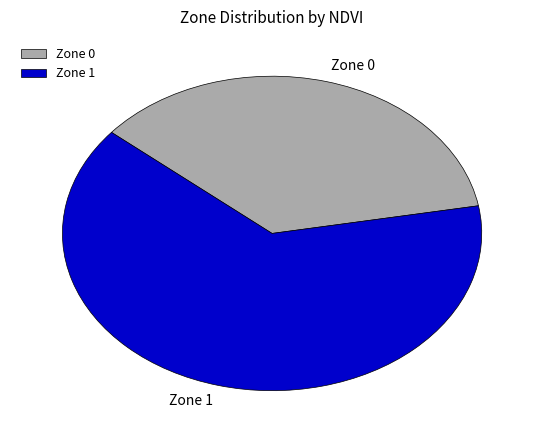

The Zone 1 slice represents 64% of the pie. True or false?

True